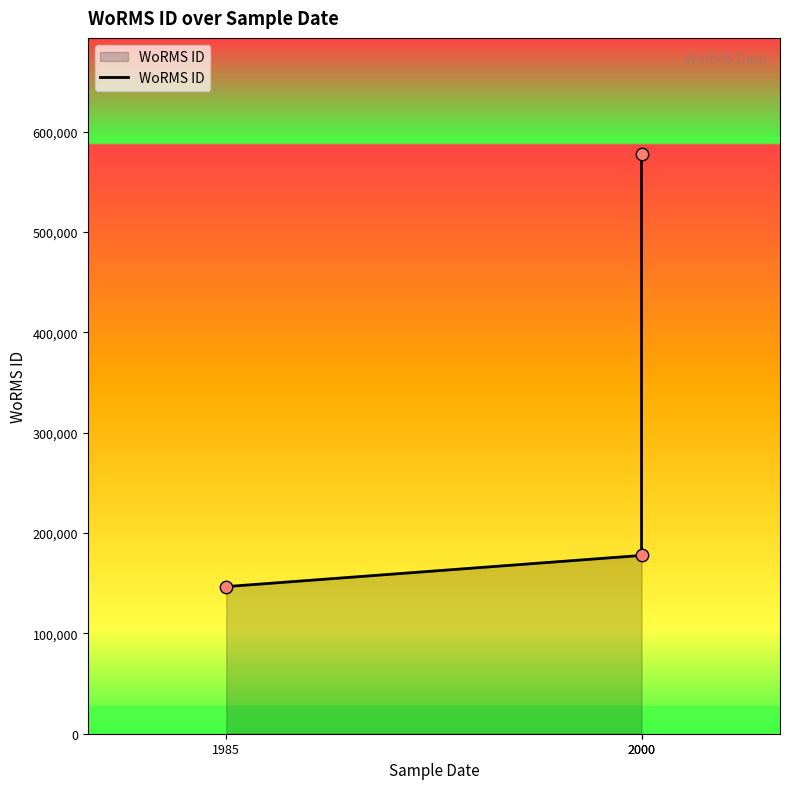

Which has a higher value, 1985 or 2000?

2000